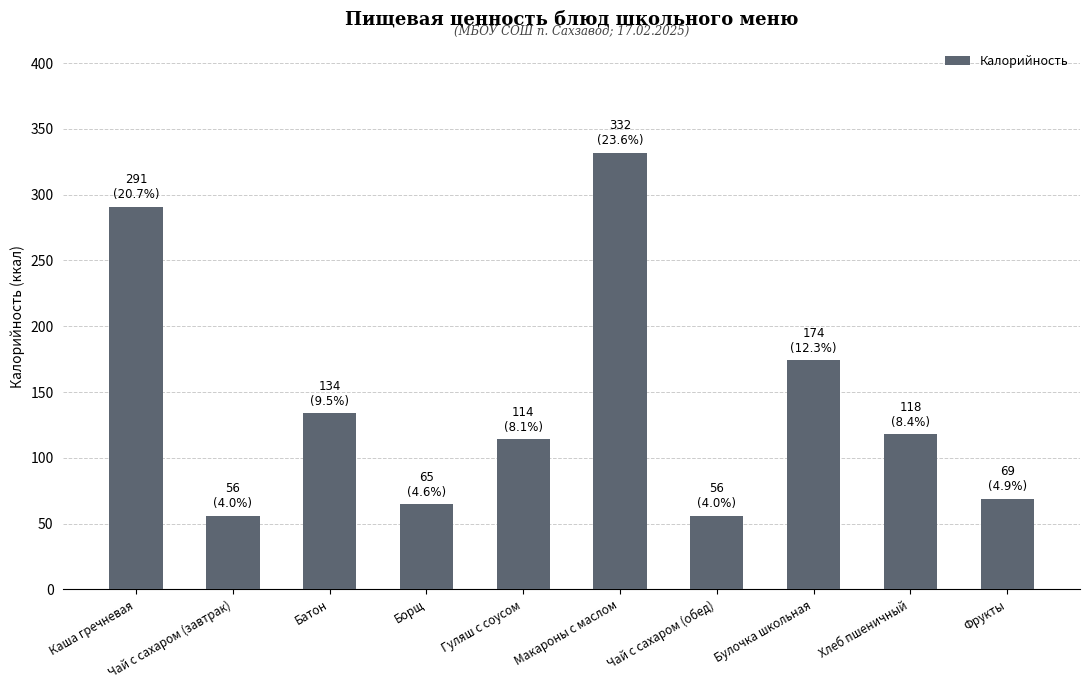

Is it true that the value at Борщ is 65?

True